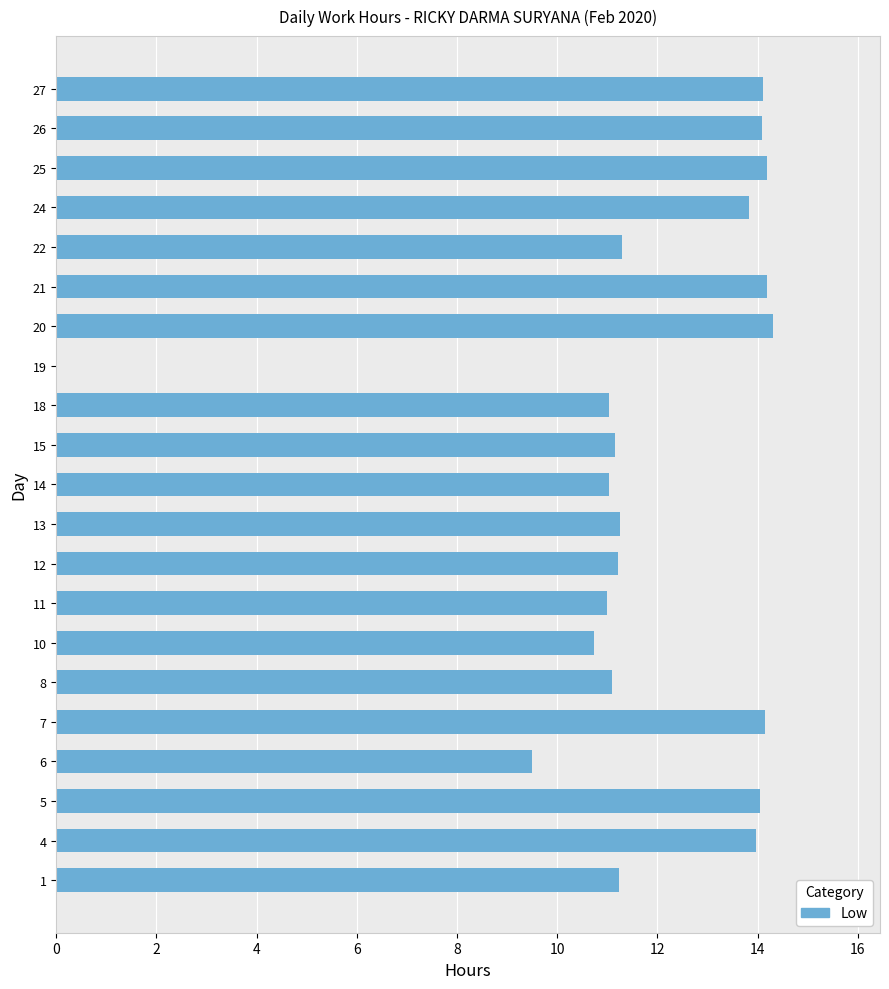

What is the maximum value shown in the chart?

14.3